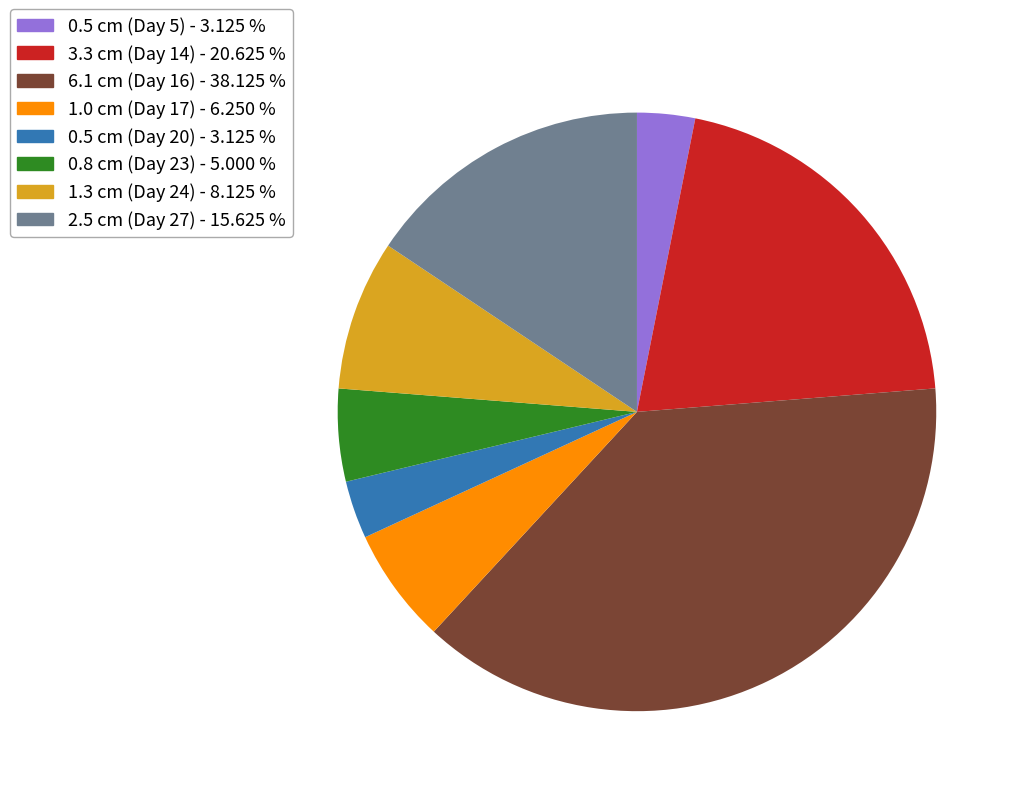

What is the largest slice in the pie chart?

6.1 cm (Day 16) - 38.125 %